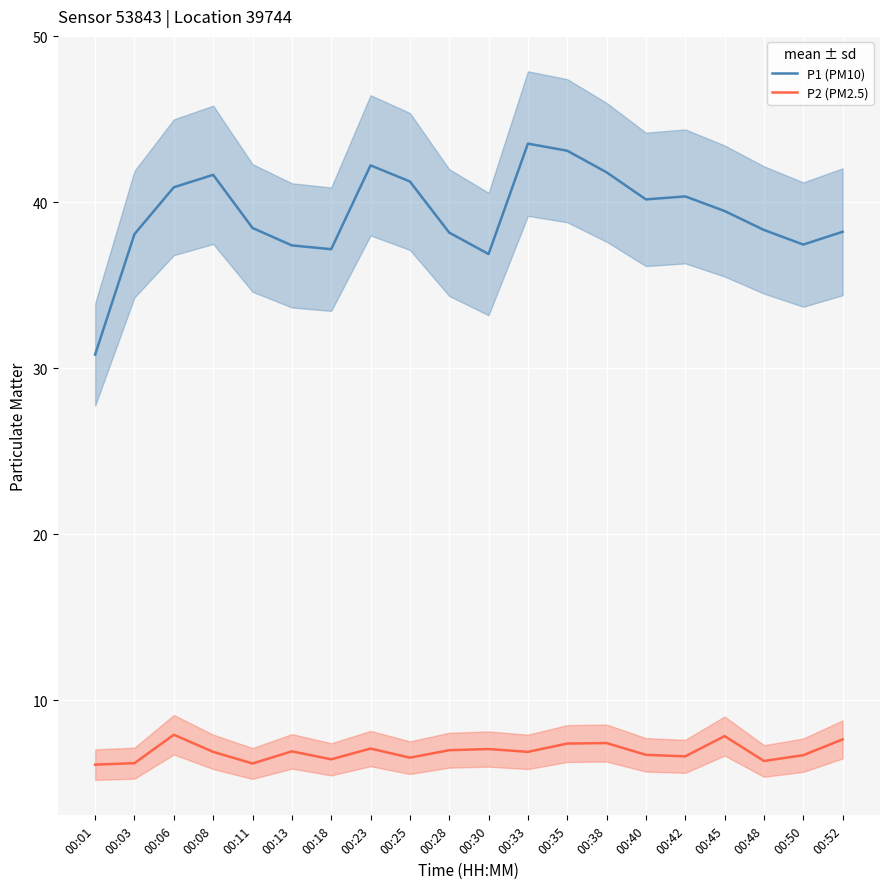

What is the value of the P2 (PM2.5) point at the 14th from the left?

7.4